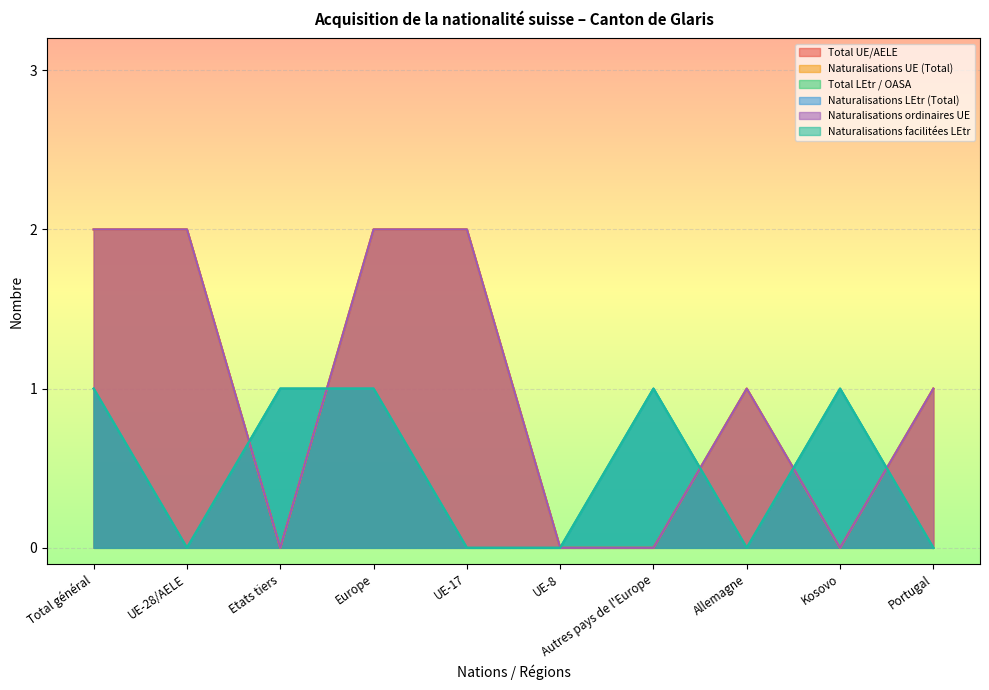

Which has a higher value, Allemagne or Portugal?

Allemagne